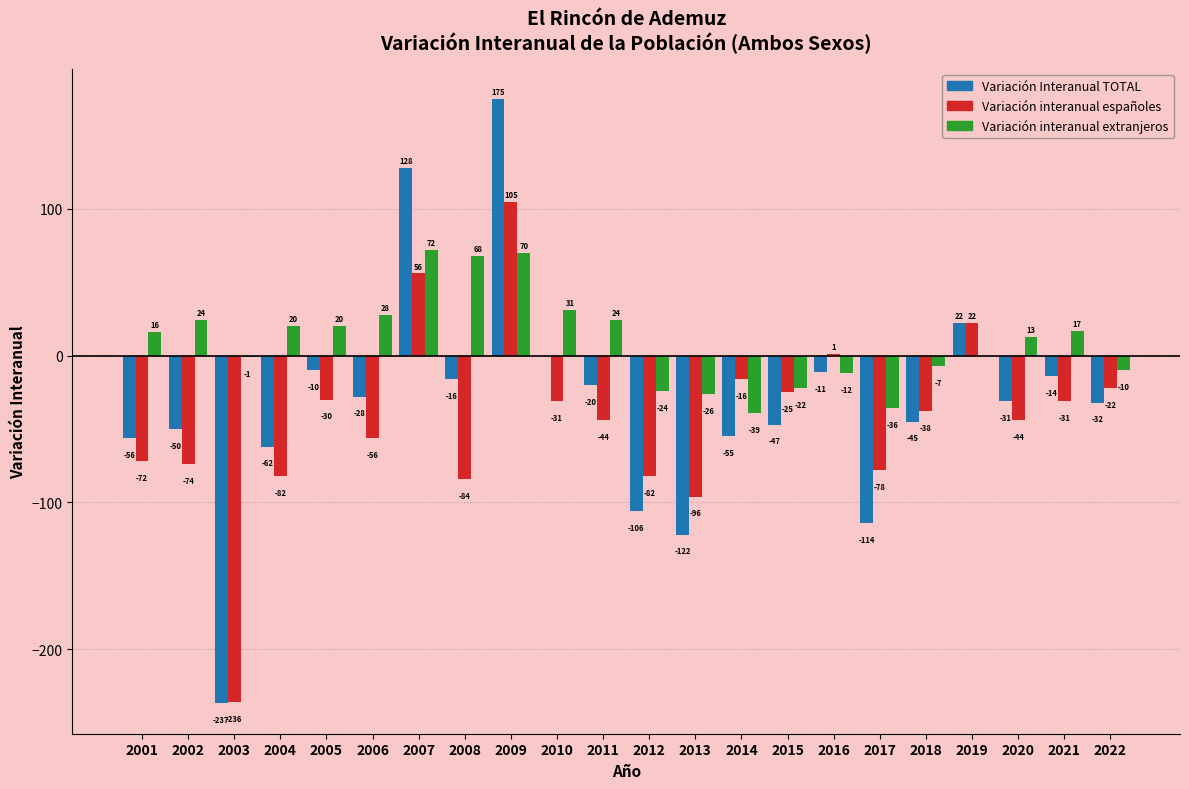

What are all the series names shown in the legend?

Variación Interanual TOTAL, Variación interanual españoles, Variación interanual extranjeros